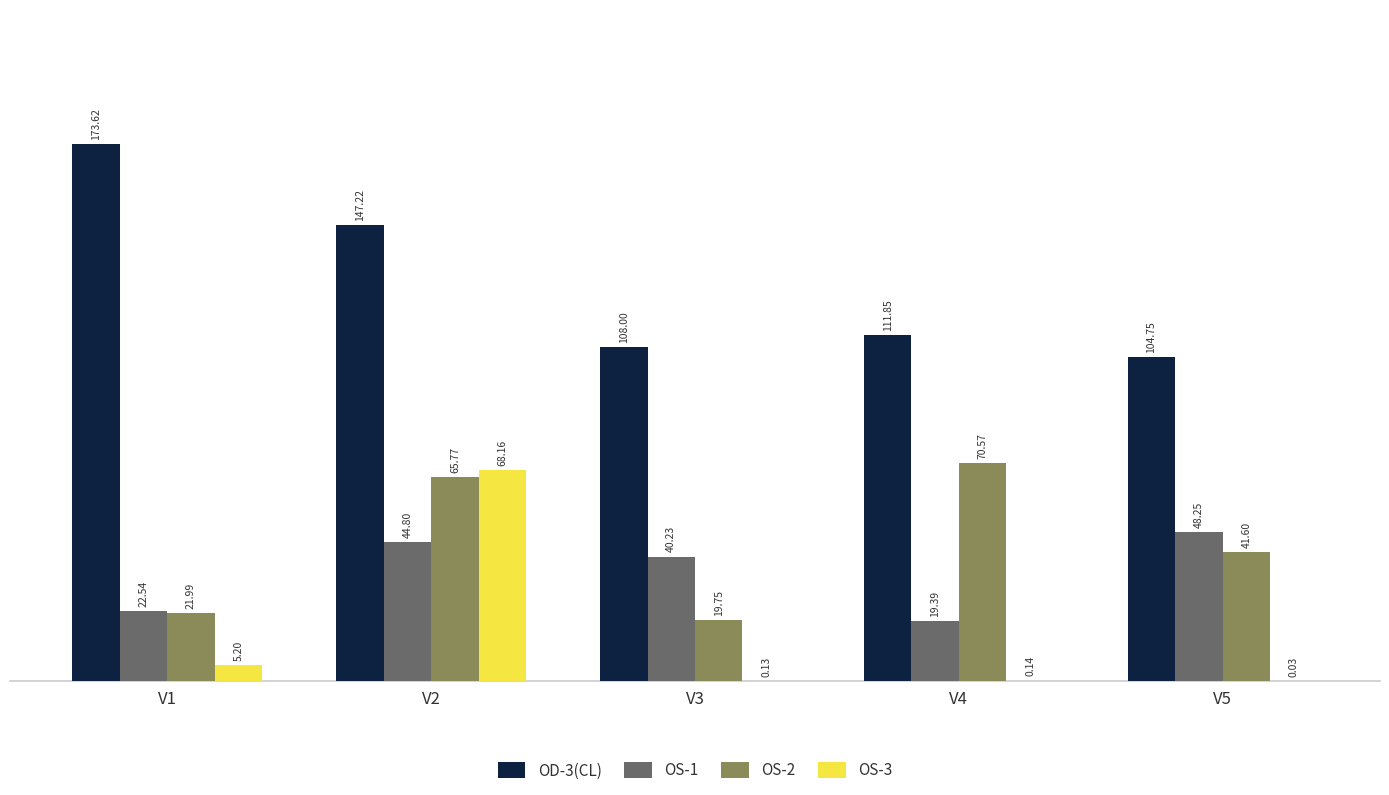

Is it true that OD-3(CL) equals 104.8 at V5?

True